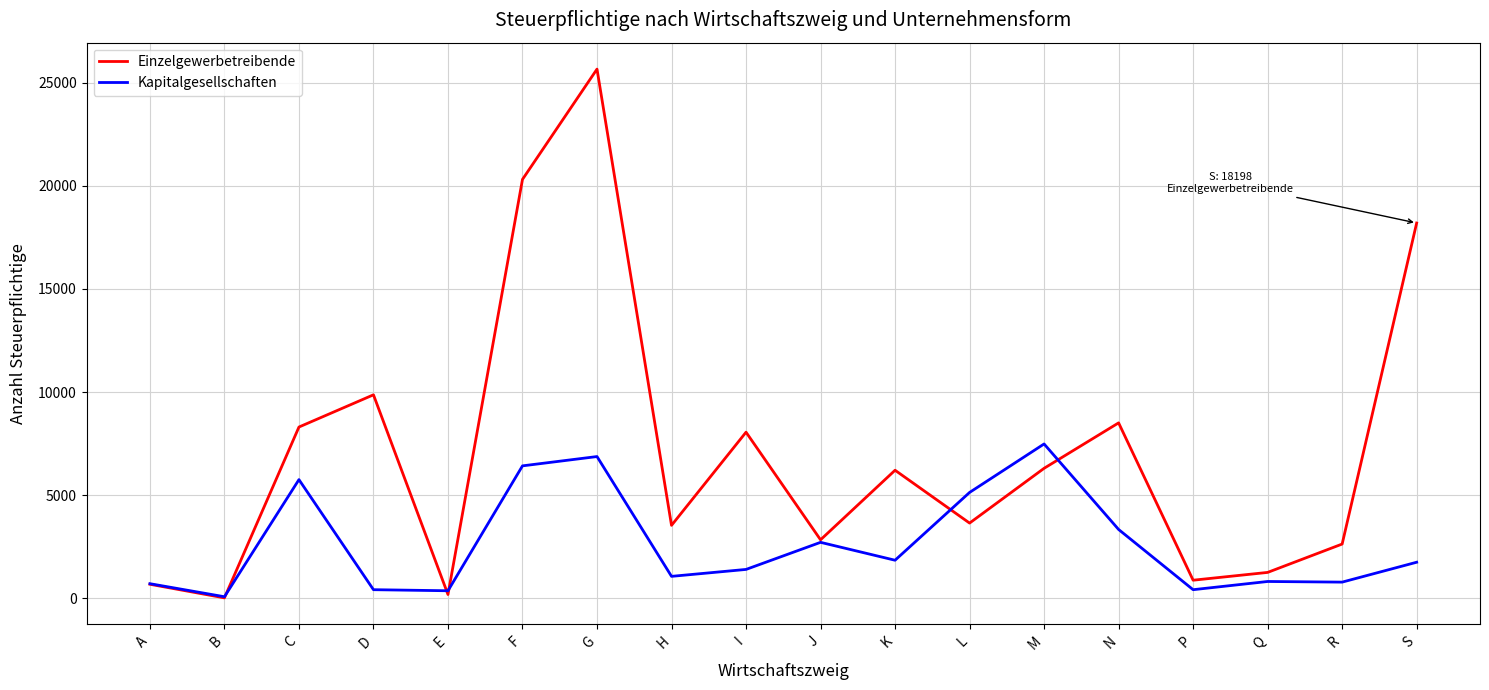

True or false: Kapitalgesellschaften has a value of 1395 at I.

True